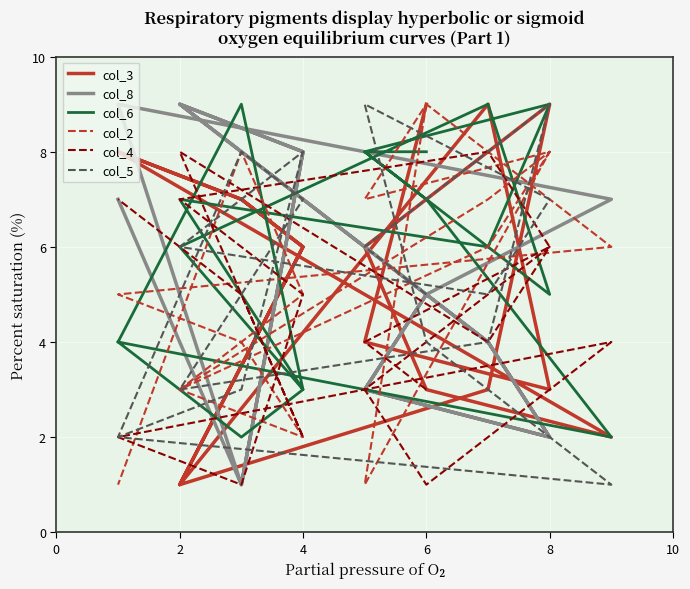

What is the minimum value shown in the chart?

1